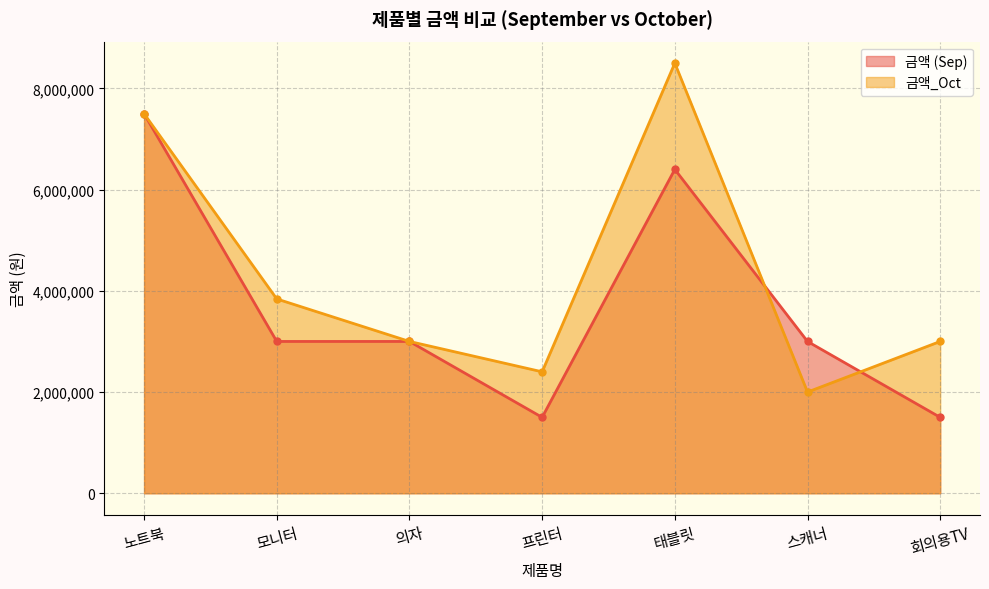

Is the value of 금액 (Sep) at 태블릿 greater than the value of 금액_Oct at 의자?

Yes